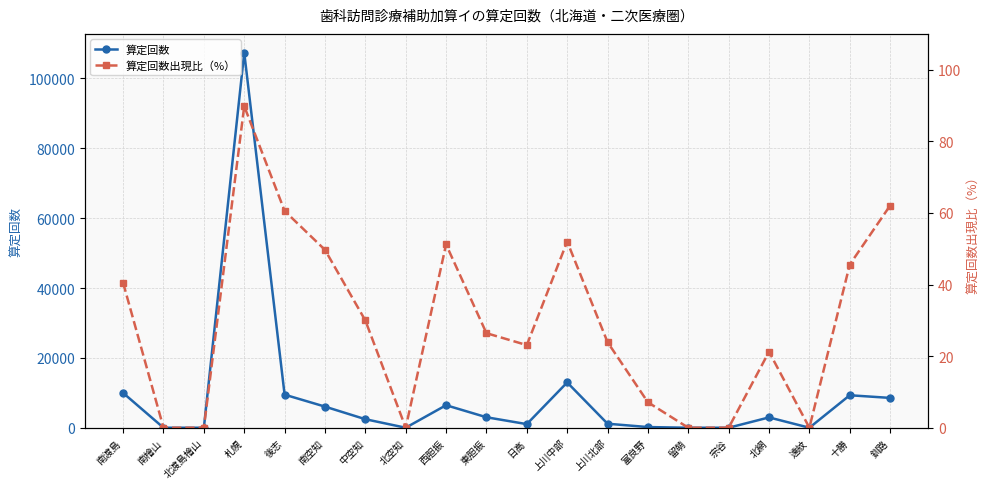

True or false: 算定回数出現比（%） and 算定回数 intersect in this chart.

False